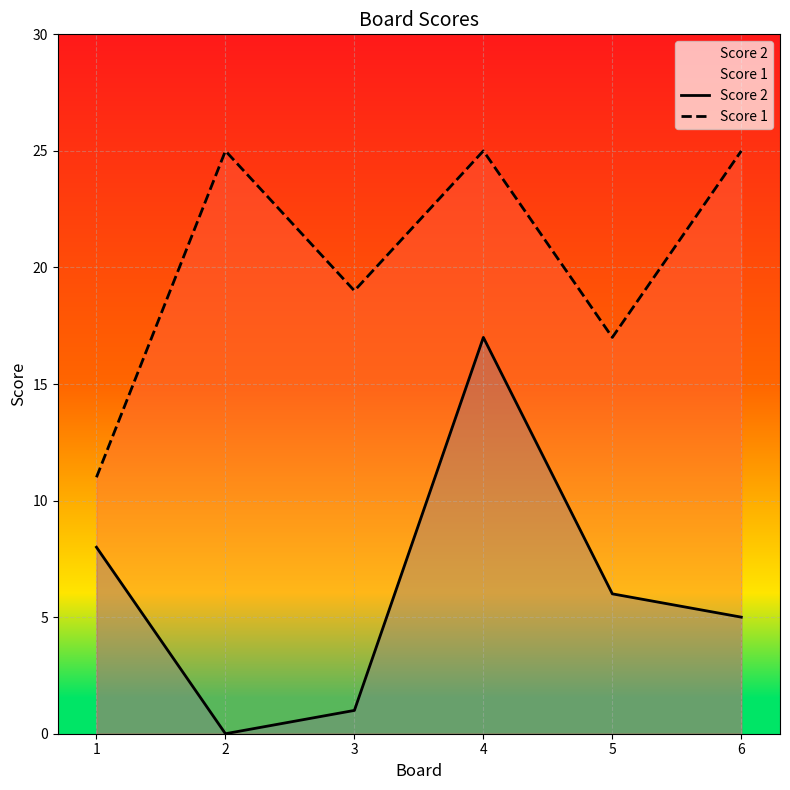

How many values in the Score 2 series are below 6?

3